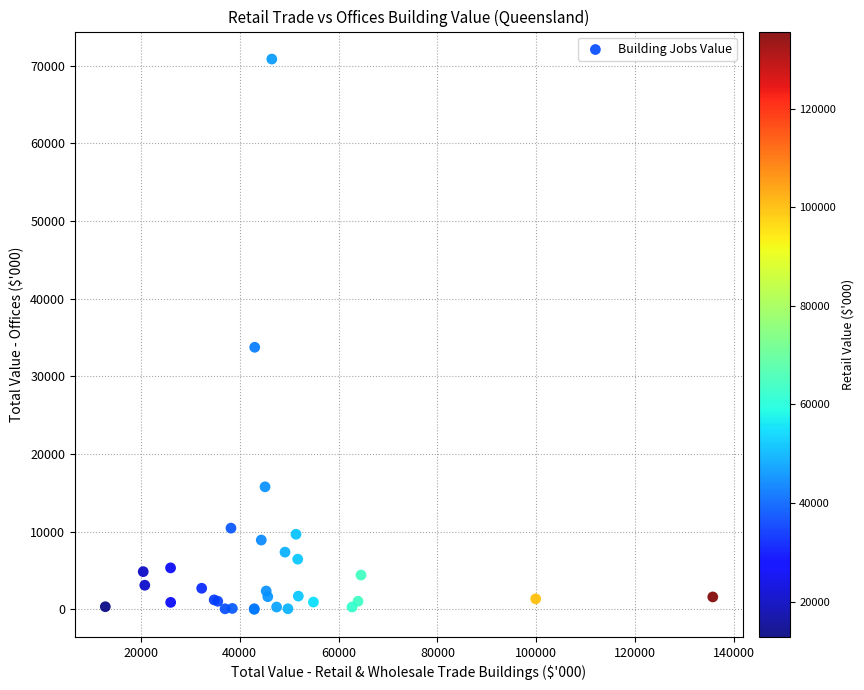

What Y value in the scatter plot is closest to 35431?

33750